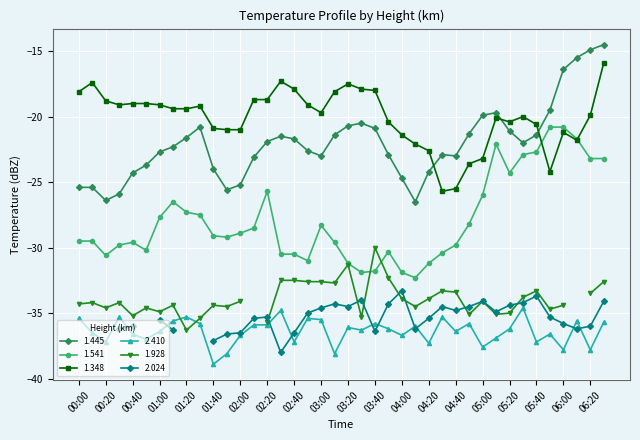

True or false: 1.445 has a value of -9.3 at 05:20.

False